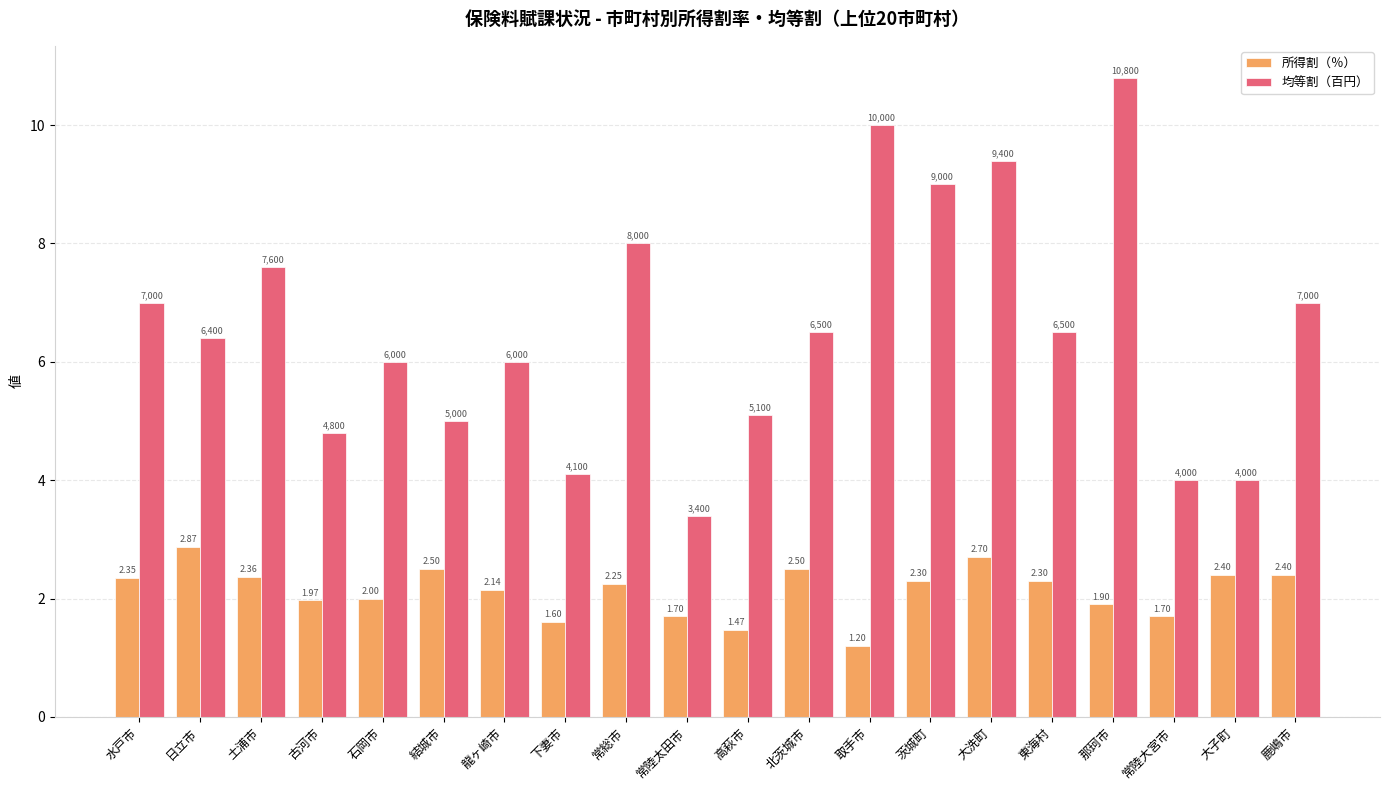

How many groups of bars are there?

20